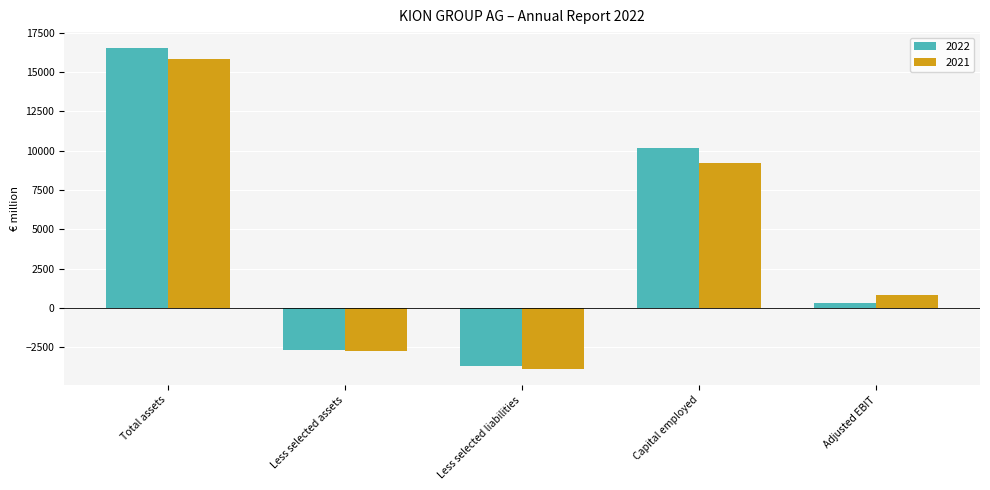

What is the label of the 4th bar from the right?

Less selected assets